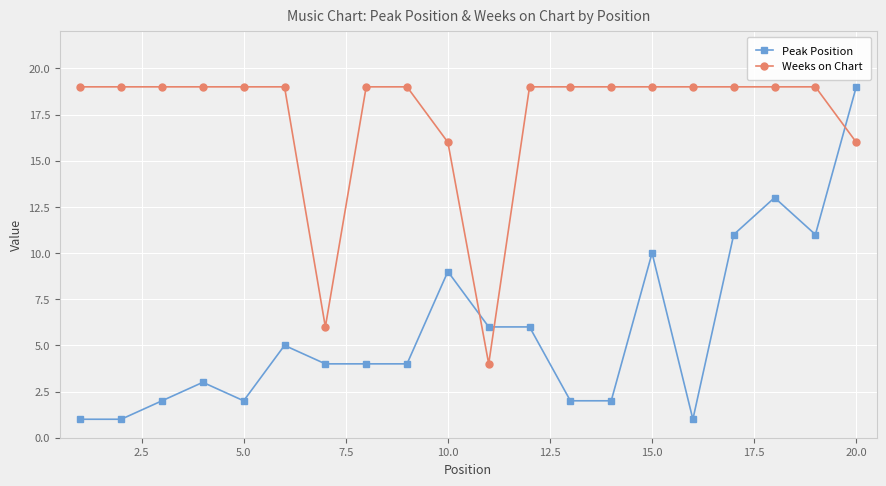

How many times do Weeks on Chart and Peak Position cross each other?

3